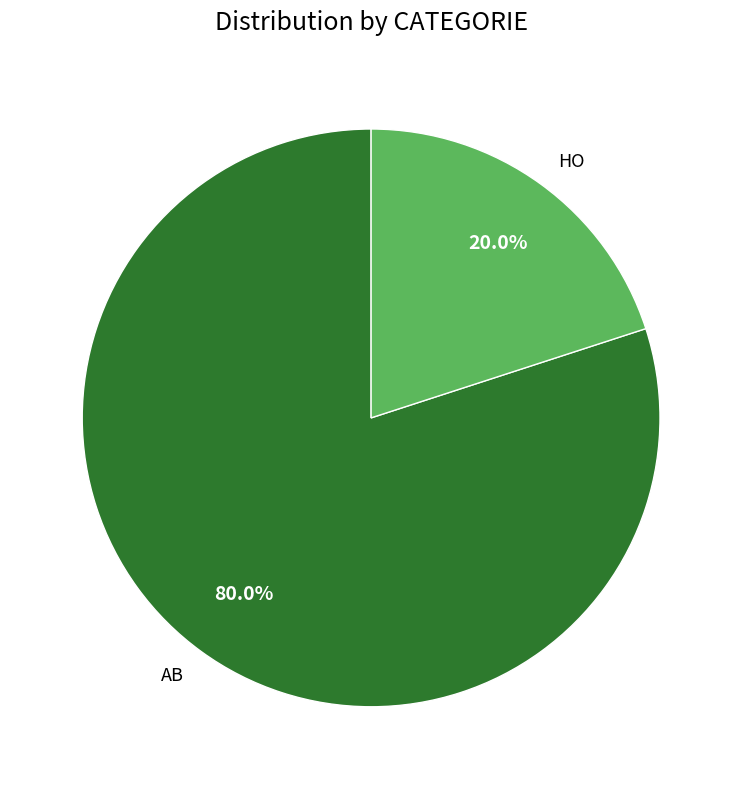

Combined, do HO and AB account for over 50%?

Yes